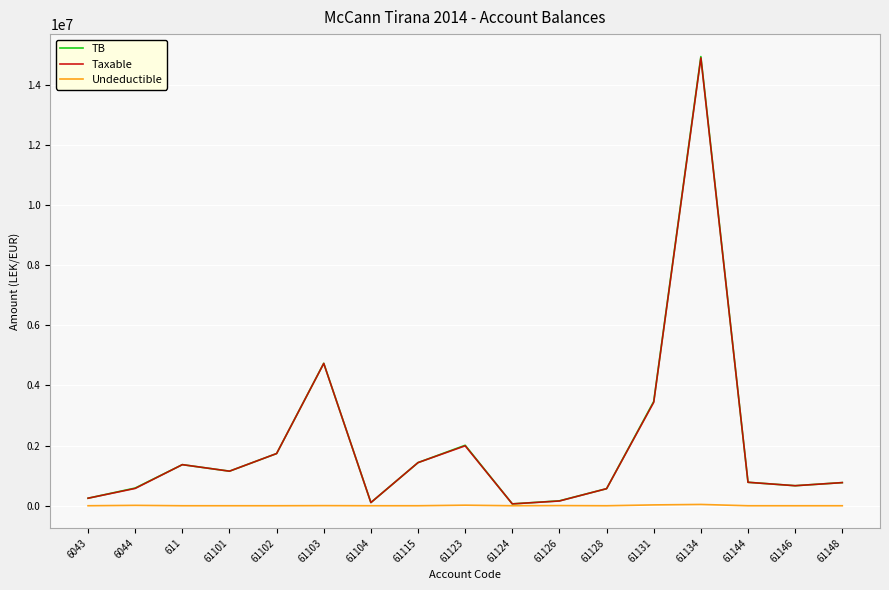

What is the spread (max minus min) of values at 61146?

666085.5